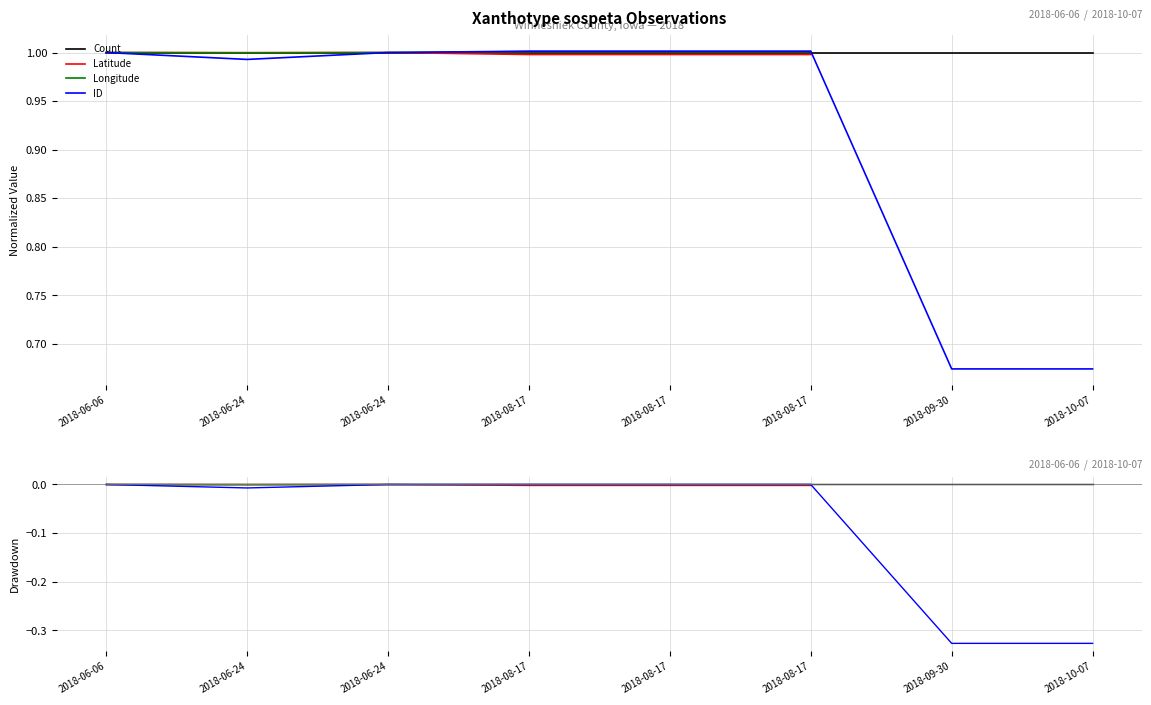

What is the difference between the highest and lowest values at 2018-10-07?

0.3